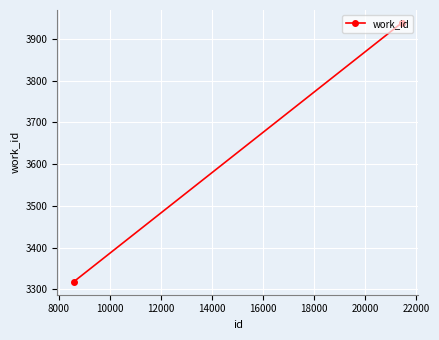

What is the difference between the second highest and minimum values?

620